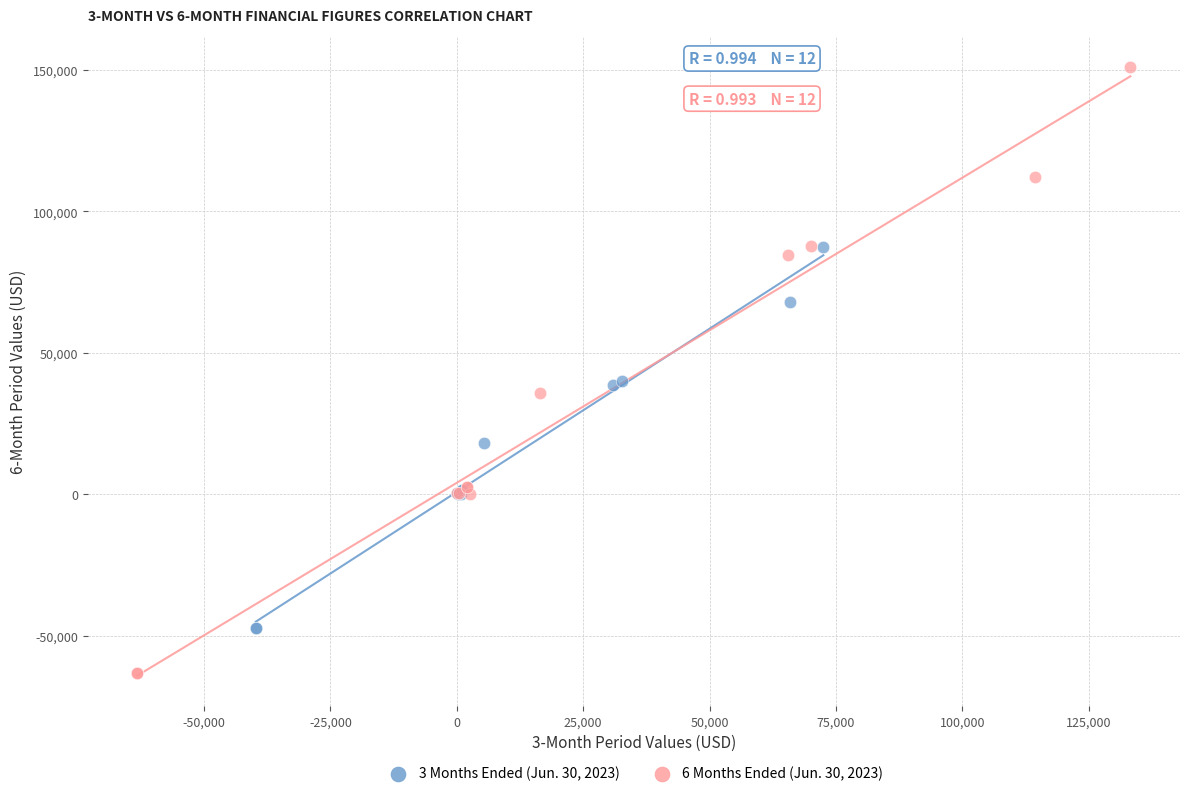

What are all the series names shown in the legend?

3 Months Ended (Jun. 30, 2023), 6 Months Ended (Jun. 30, 2023)